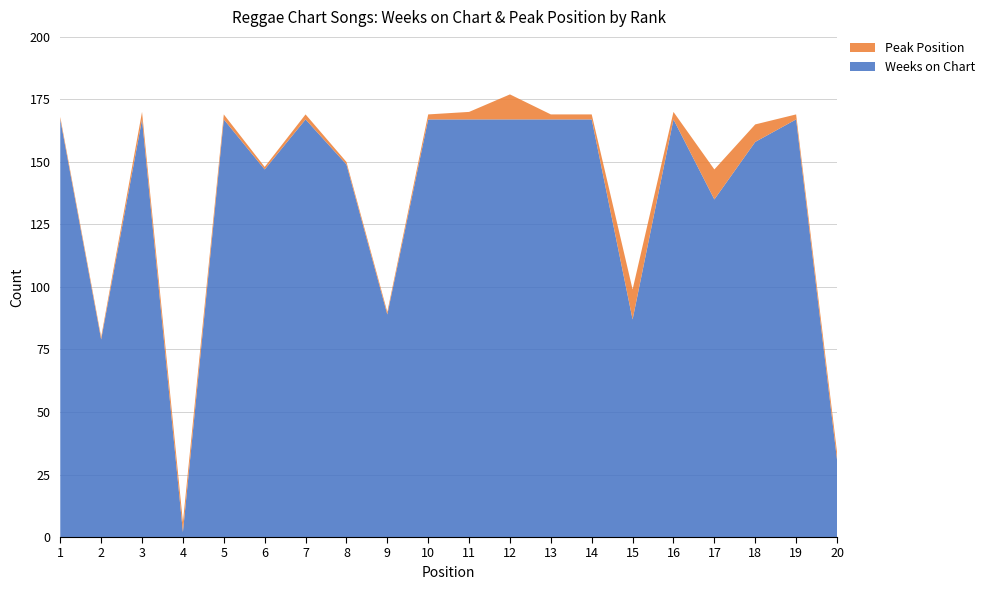

Reading left to right, extract all data points from this chart.

Weeks on Chart: 167	79	167	2	167	147	167	149	89	167	167	167	167	167	87	167	135	158	167	31
Peak Position: 1	1	3	4	2	1	2	1	1	2	3	10	2	2	12	3	12	7	2	3